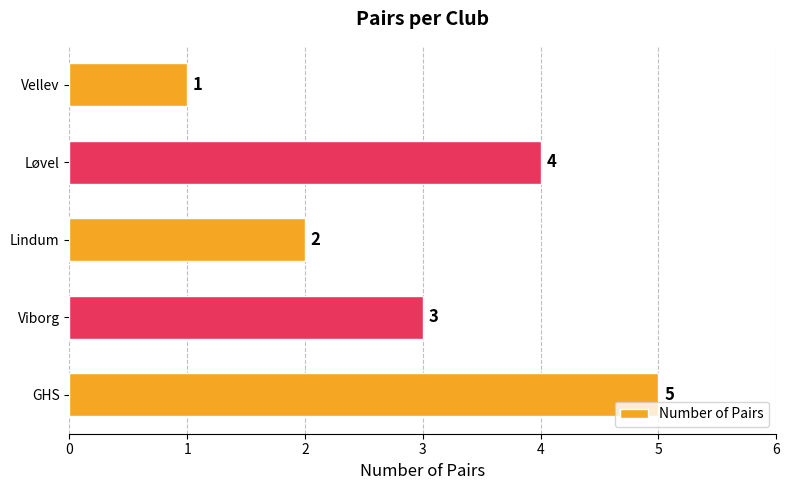

What is the ratio of the value at Viborg to the value at GHS?

0.6